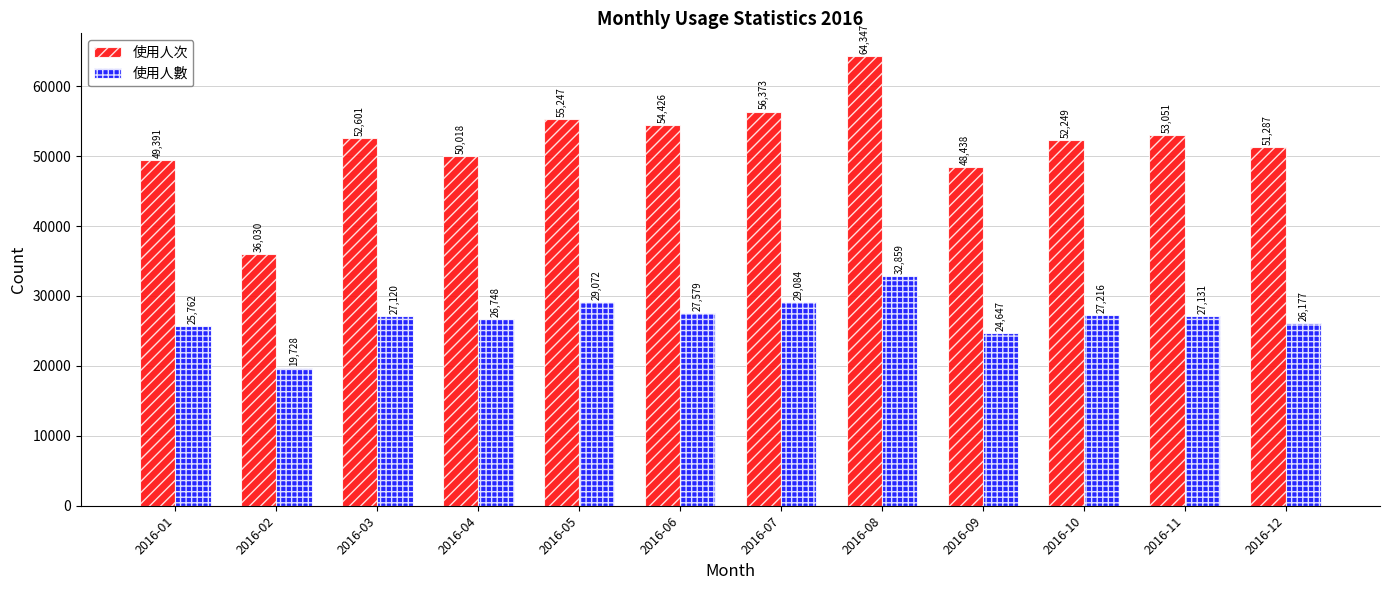

Reading left to right, what are all the values shown in this chart?

使用人次: 49391	36030	52601	50018	55247	54426	56373	64347	48438	52249	53051	51287
使用人數: 25762	19728	27120	26748	29072	27579	29084	32859	24647	27216	27131	26177